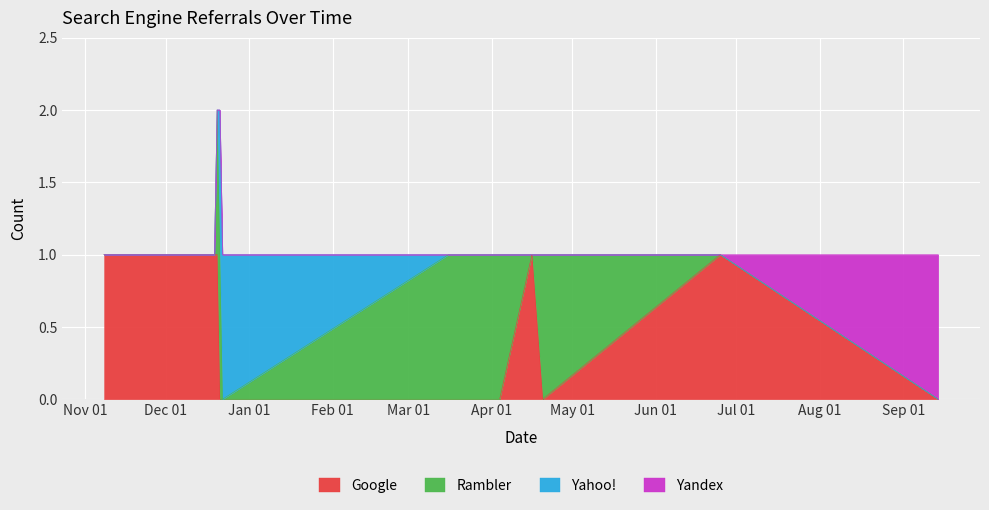

Which category has the lowest value in the Google series?

2017-12-21